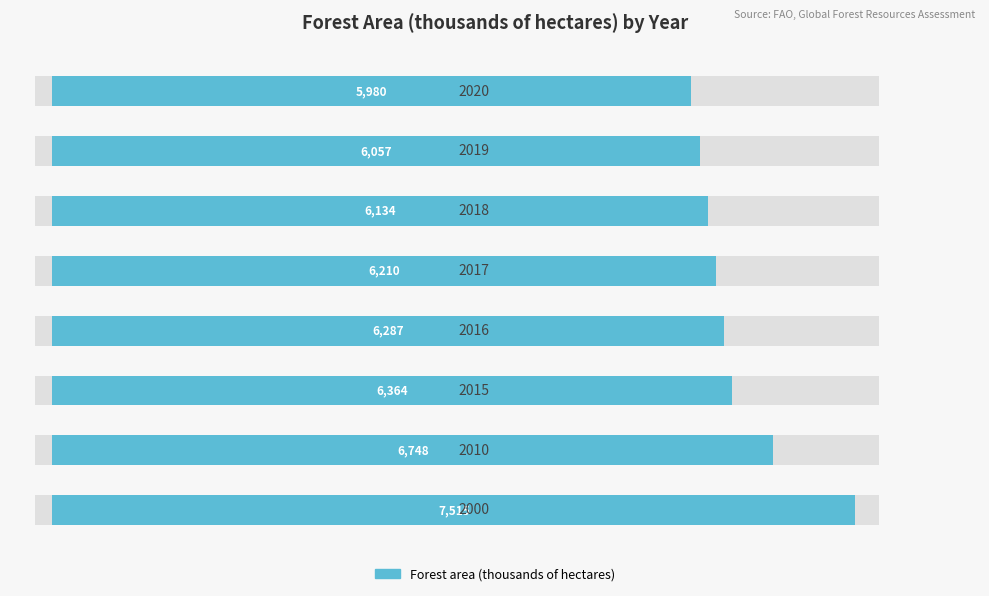

What is the approximate value at 2000?

7515.0